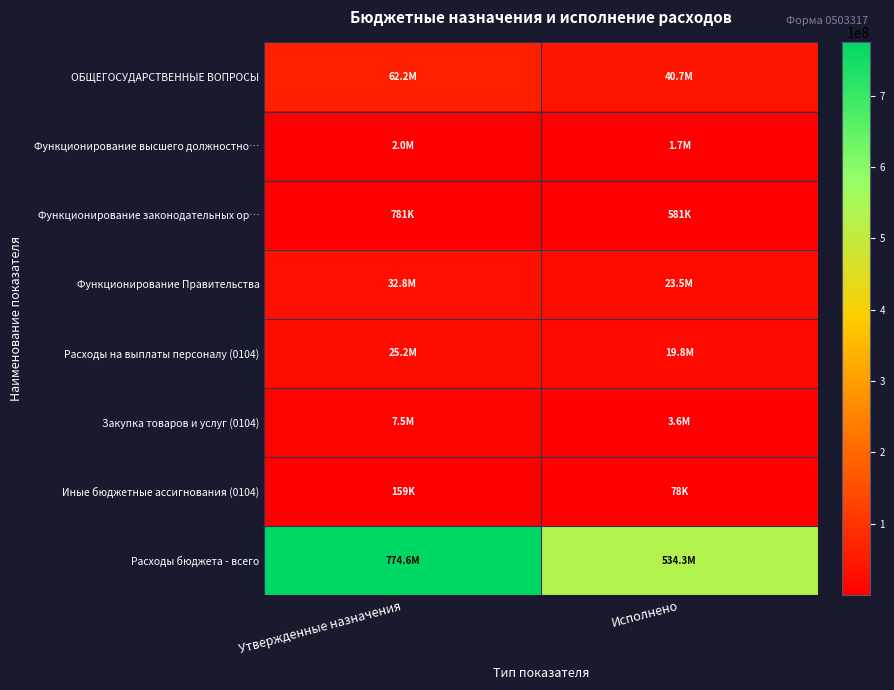

Reading left to right, extract all data points from this chart.

ОБЩЕГОСУДАРСТВЕННЫЕ ВОПРОСЫ: Утвержденные назначения=62237311.6	Исполнено=40738334.0
Функционирование высшего должностно…: Утвержденные назначения=2031283.0	Исполнено=1655811.1
Функционирование законодательных ор…: Утвержденные назначения=780717.0	Исполнено=581455.4
Функционирование Правительства: Утвержденные назначения=32835158.1	Исполнено=23539182.3
Расходы на выплаты персоналу (0104): Утвержденные назначения=25220099.1	Исполнено=19842064.3
Закупка товаров и услуг (0104): Утвержденные назначения=7455623.0	Исполнено=3618845.7
Иные бюджетные ассигнования (0104): Утвержденные назначения=159436.0	Исполнено=78272.3
Расходы бюджета - всего: Утвержденные назначения=774564385.9	Исполнено=534326692.4